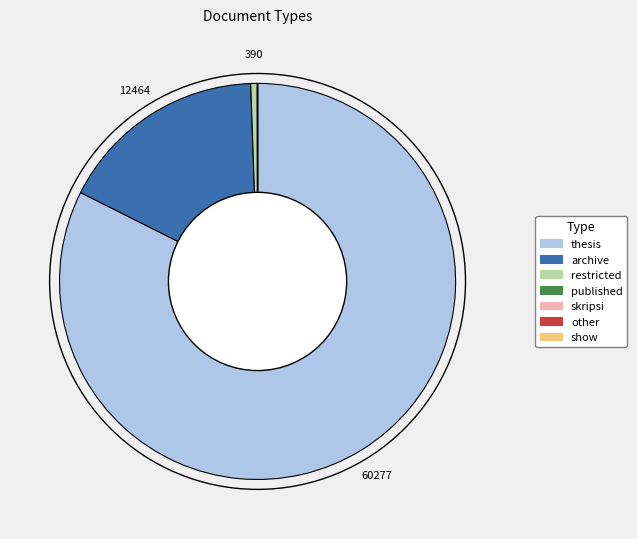

Which slice is the largest?

thesis